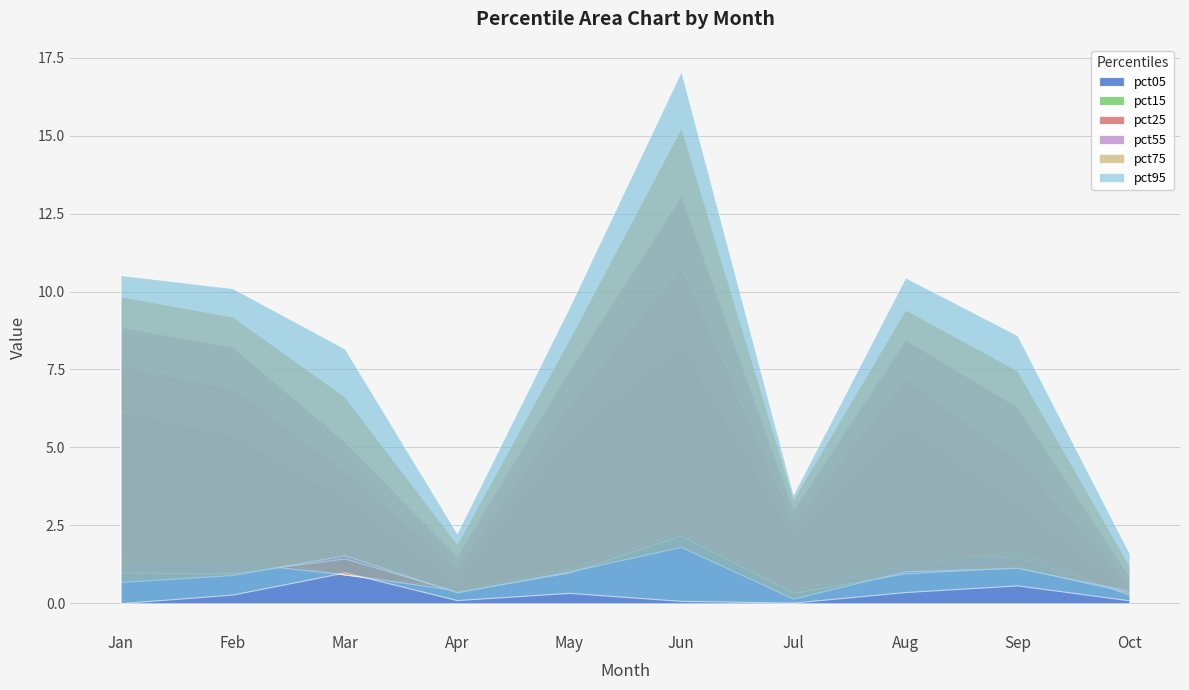

At which category does pct95 reach its first local valley?

Apr